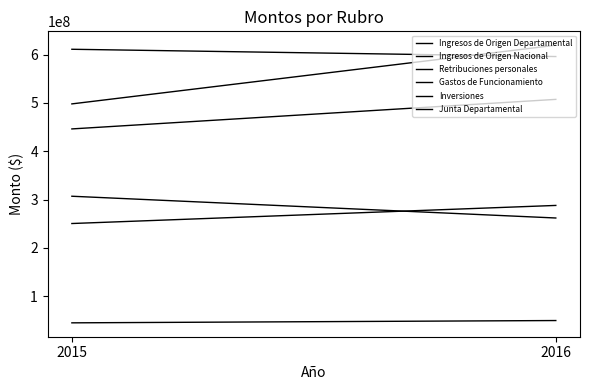

How many lines are shown in the chart?

6